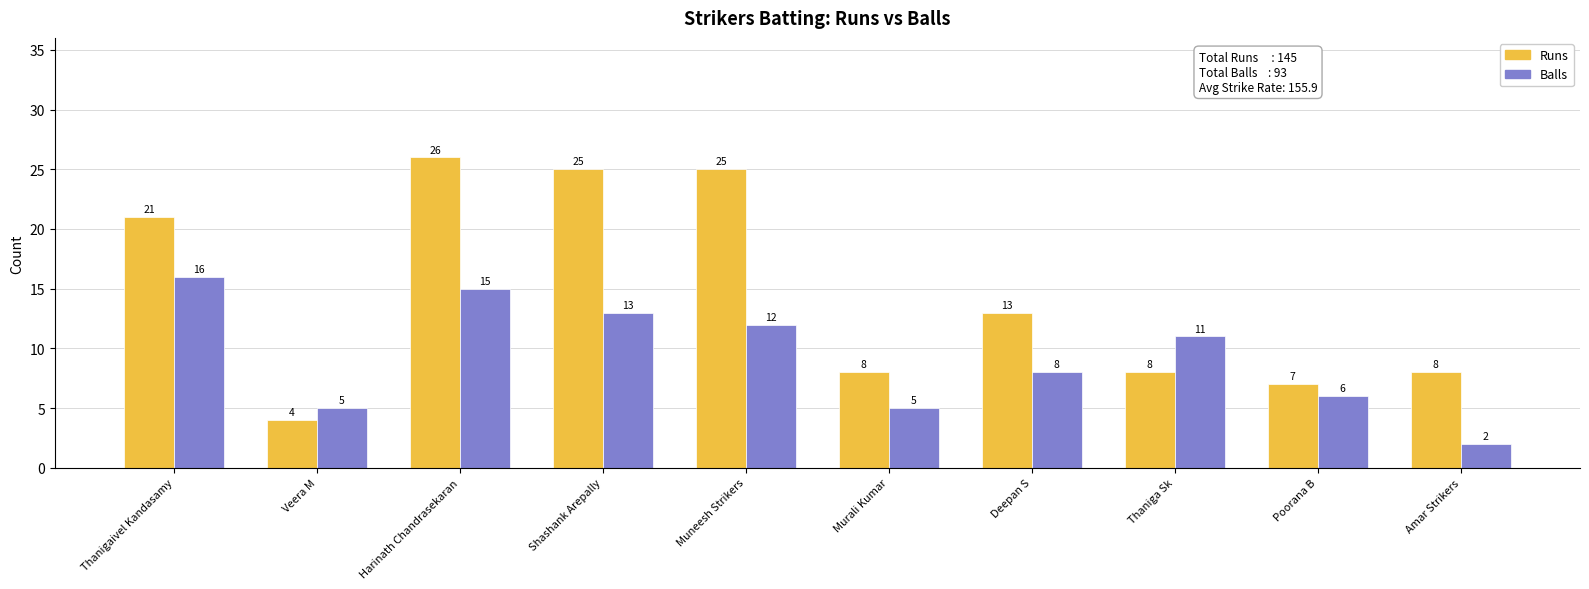

Is it true that Runs equals 13 at Deepan S?

True